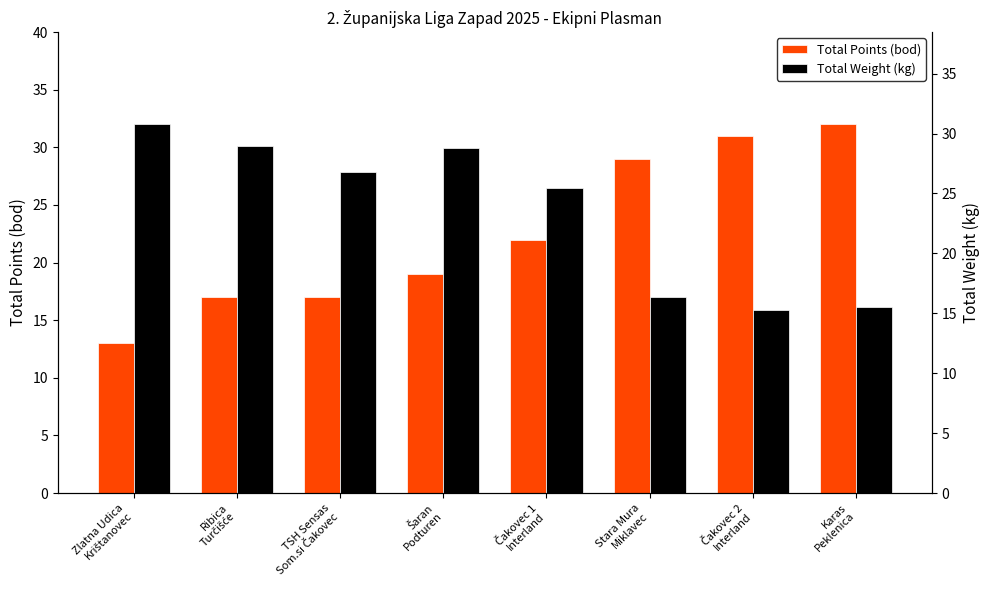

How many data points in Total Points (bod) are above 22?

3